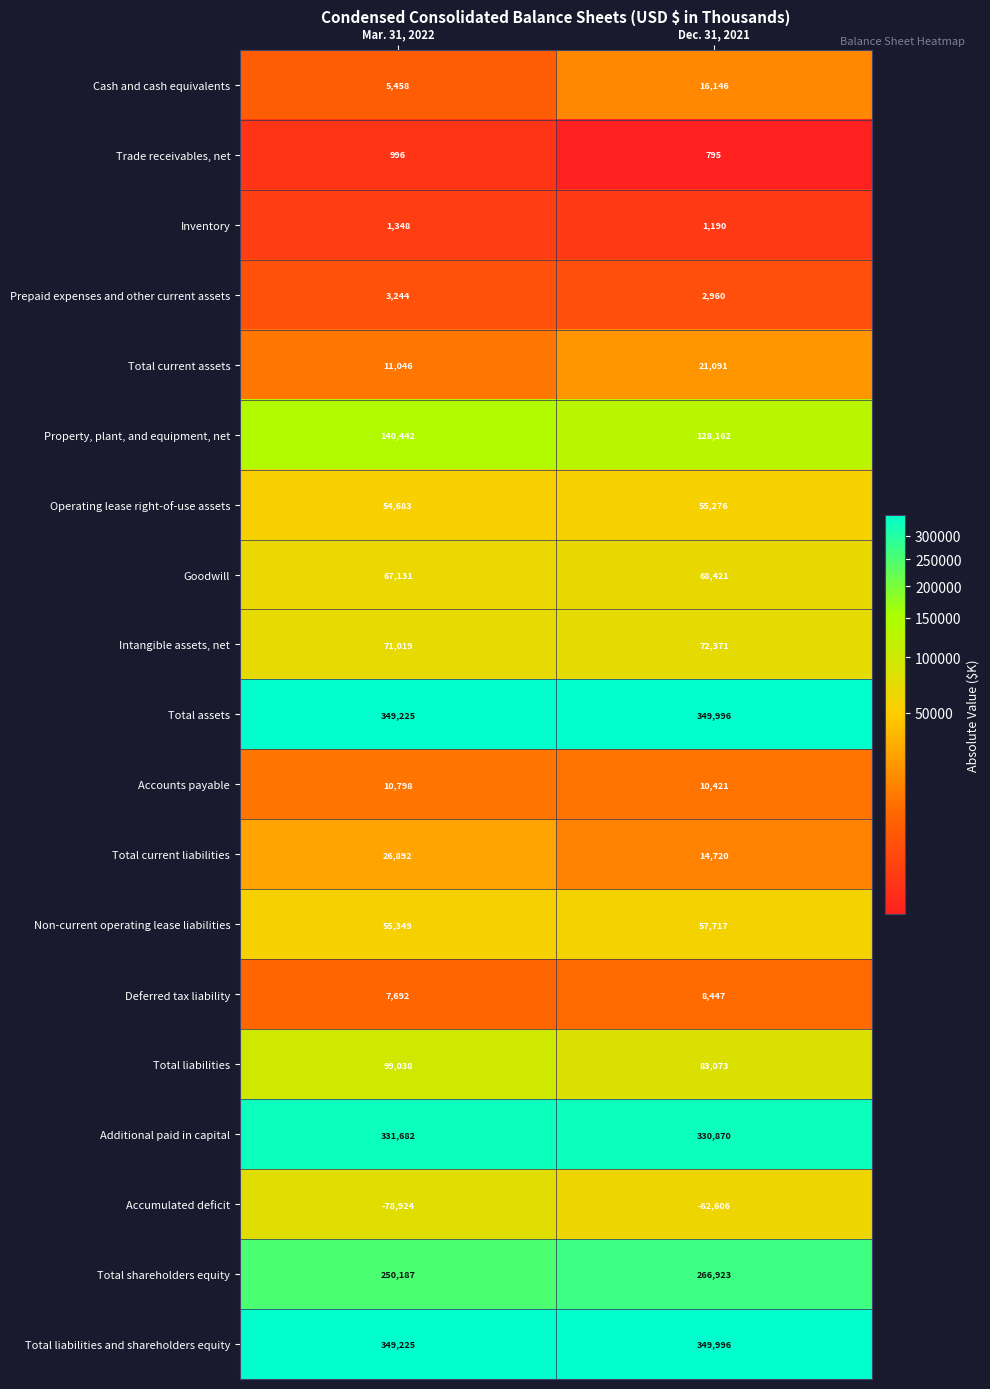

At which category is the sum across all series the highest?

Dec. 31, 2021